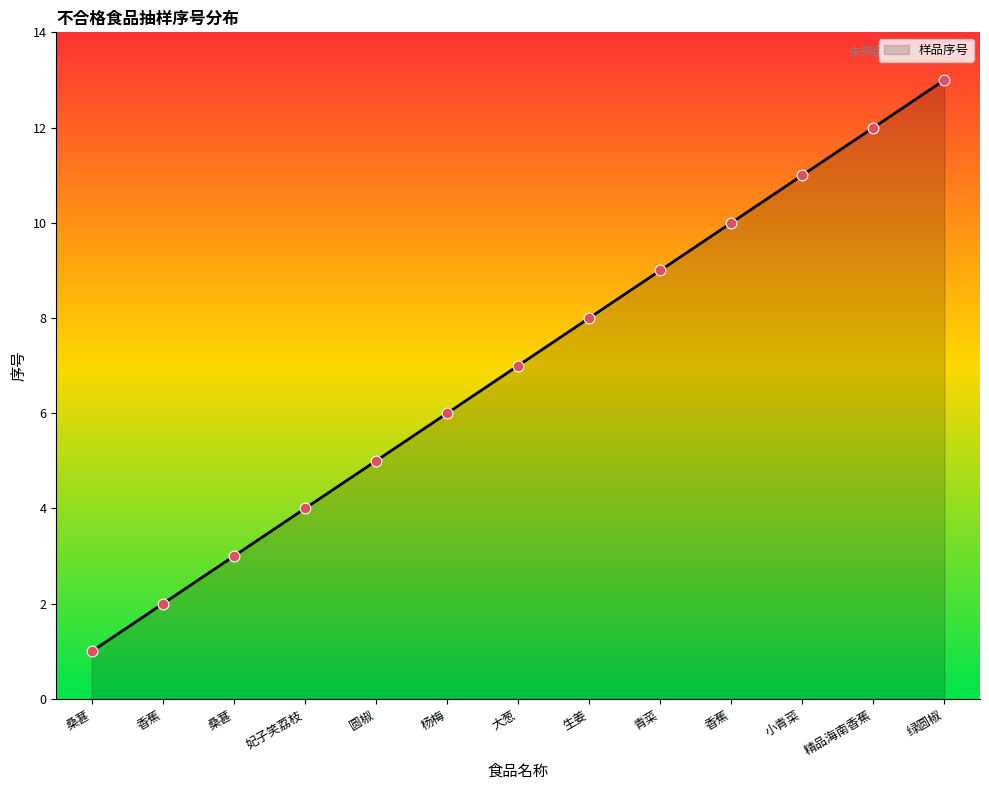

How many lines are shown in the chart?

1